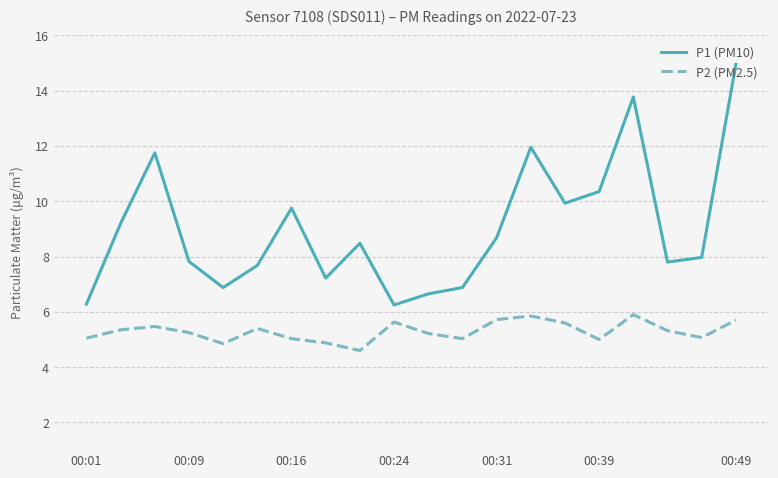

Count the number of data series in this chart.

2